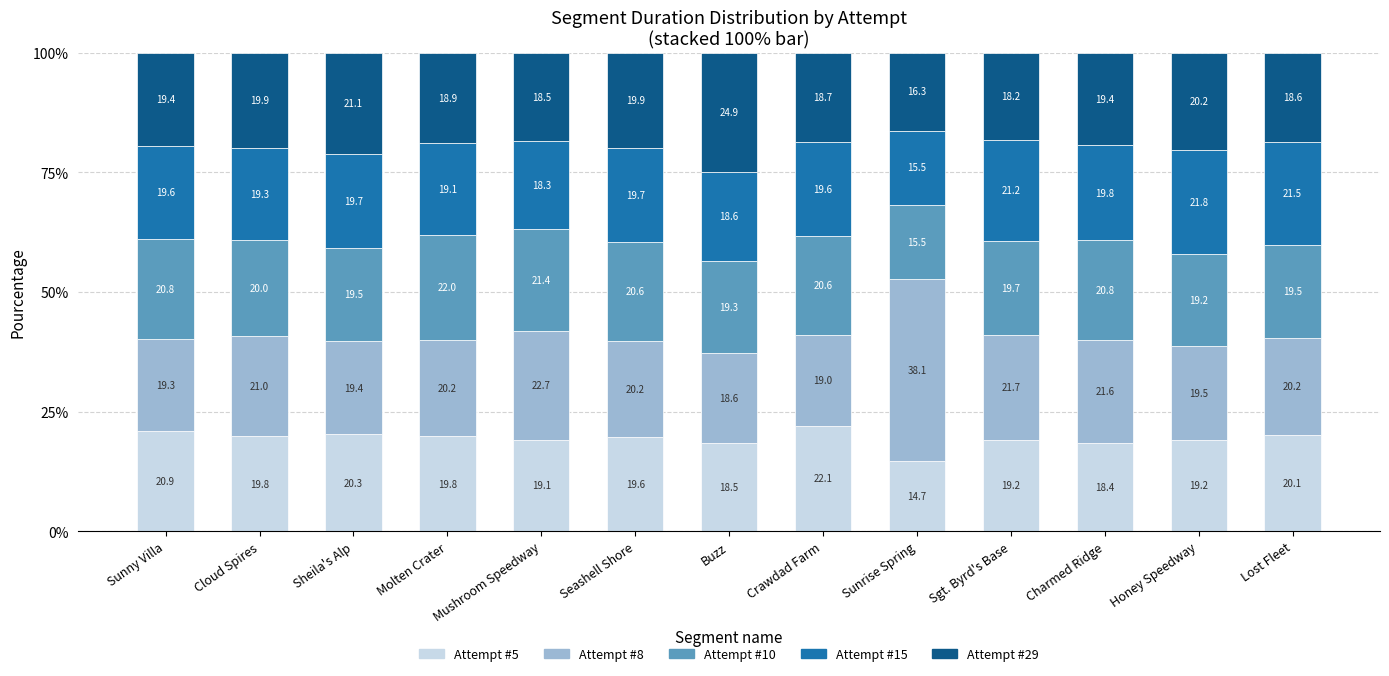

What is the average value of the Attempt #5 series?

19.4